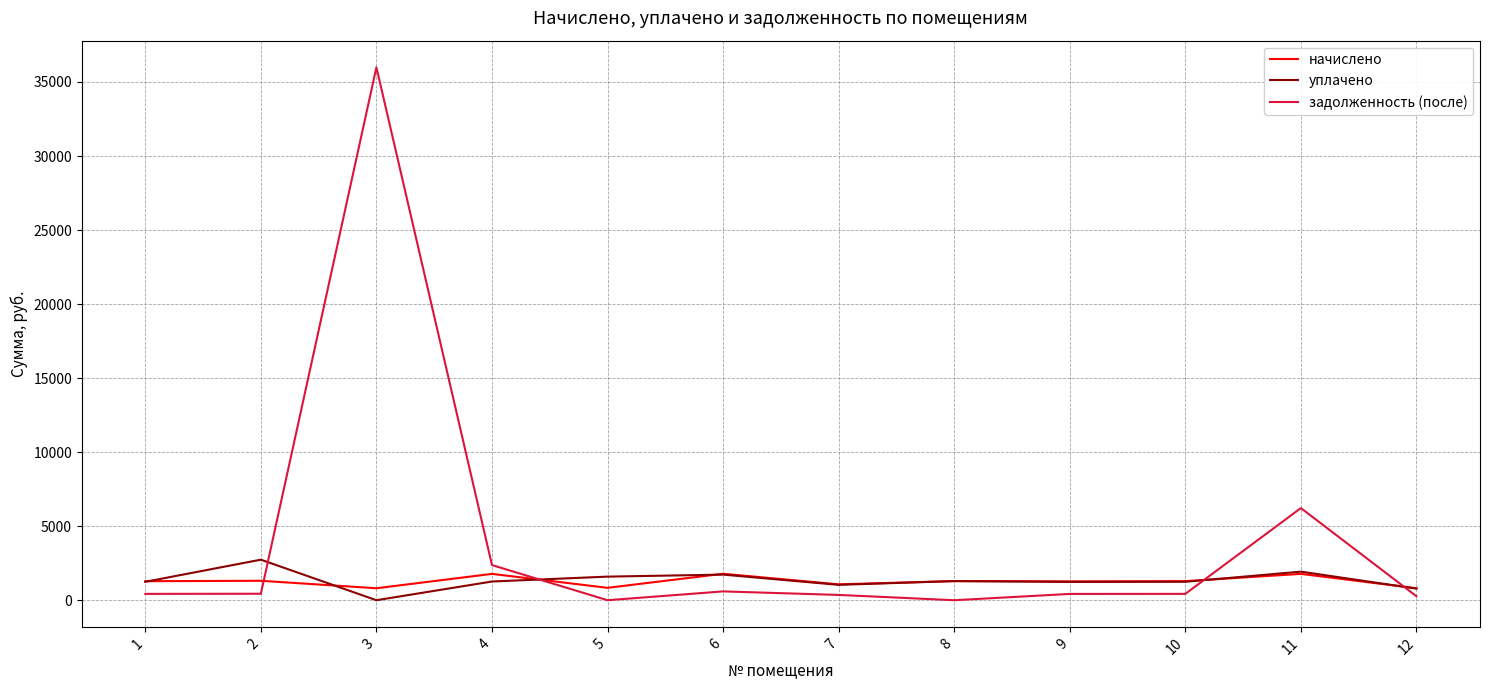

Where do задолженность (после) and уплачено first cross each other?

2 and 3